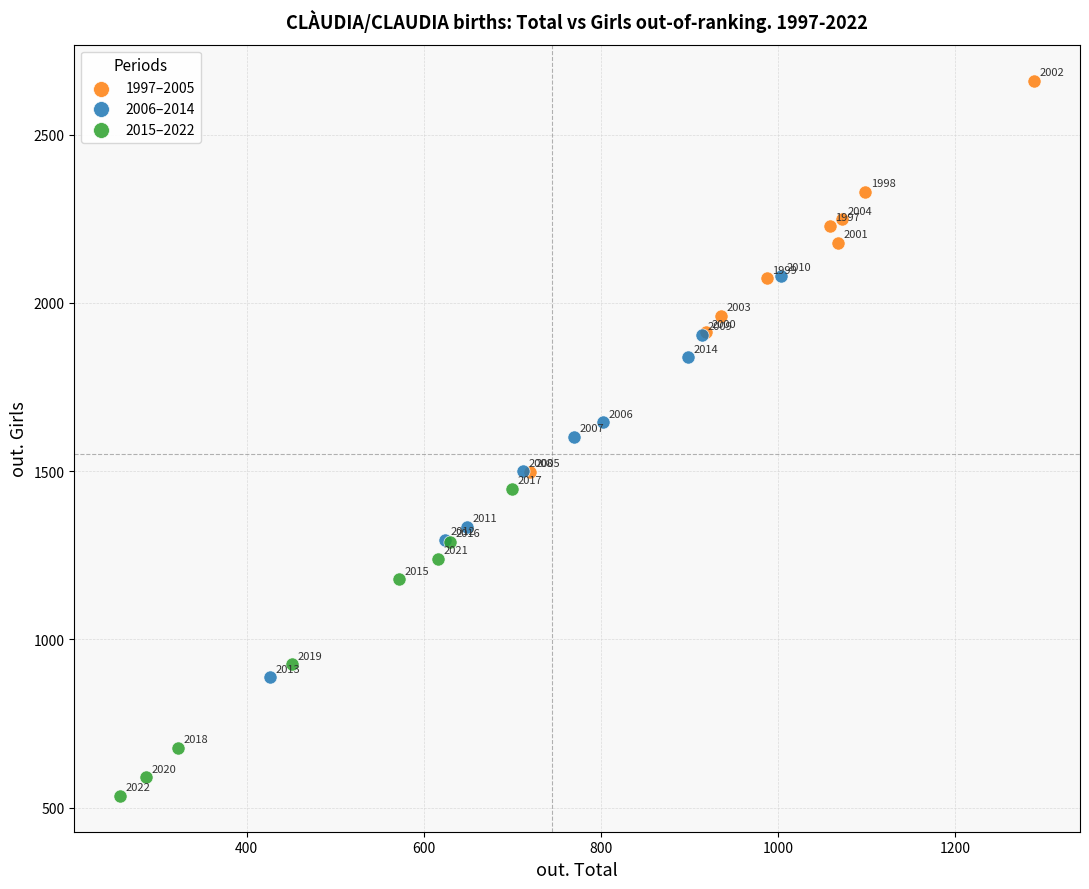

Which series contains the lowest Y value?

2015–2022